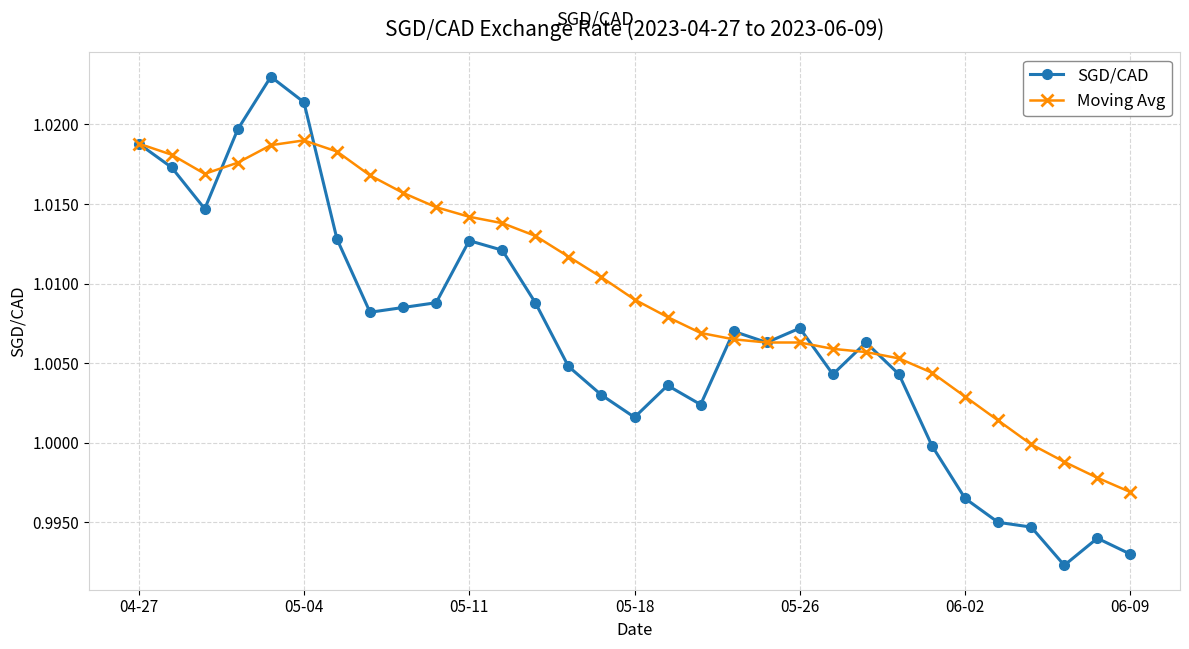

What are all the series names shown in the legend?

SGD/CAD, Moving Avg